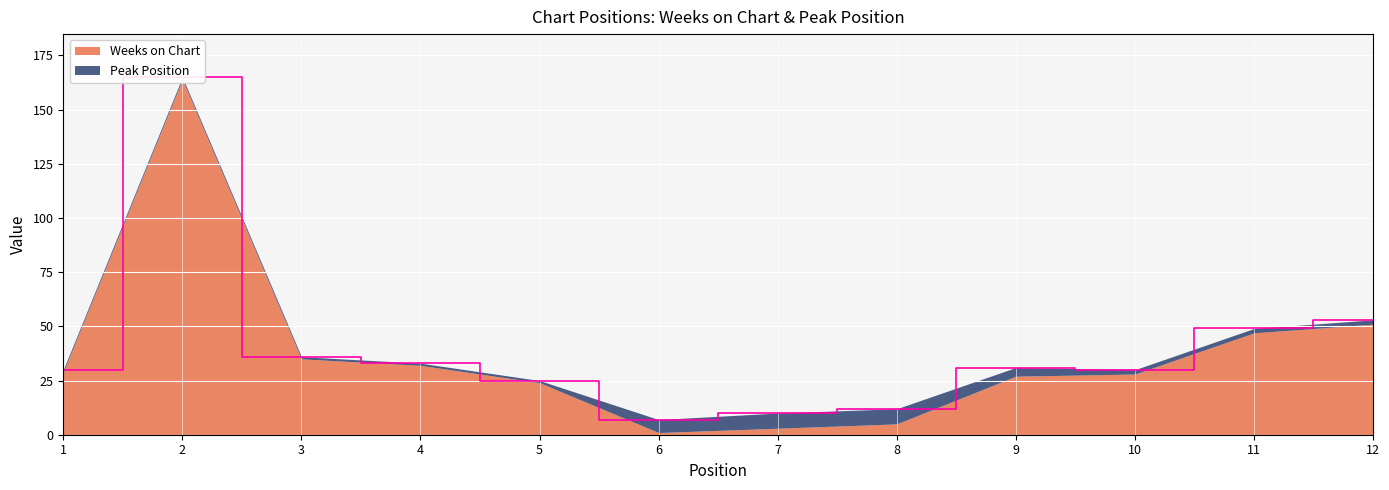

Reading right to left, transcribe all the data shown in this chart.

12=53	11=49	10=30	9=31	8=12	7=10	6=7	5=25	4=33	3=36	2=165	1=30